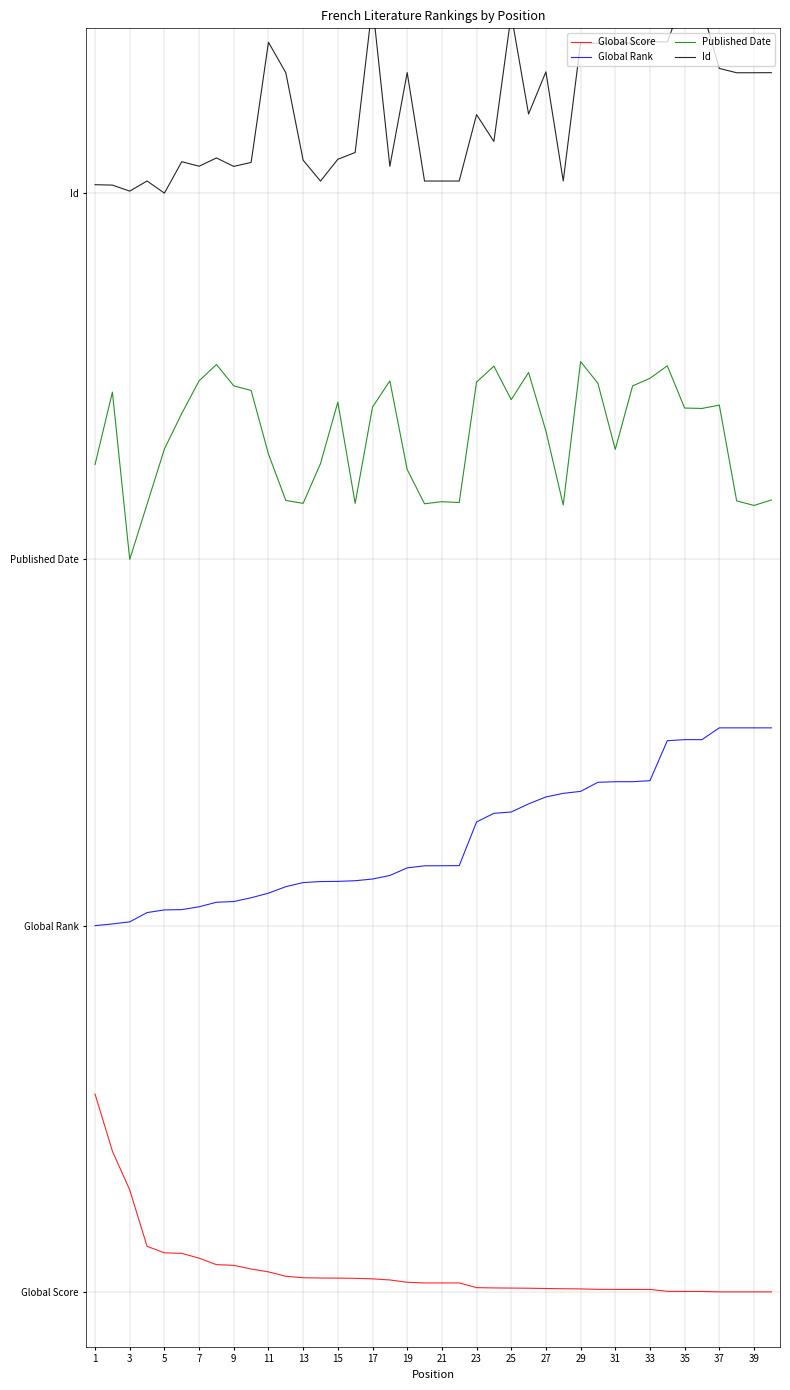

What is the difference between the Id values at 15 and 36?

0.1